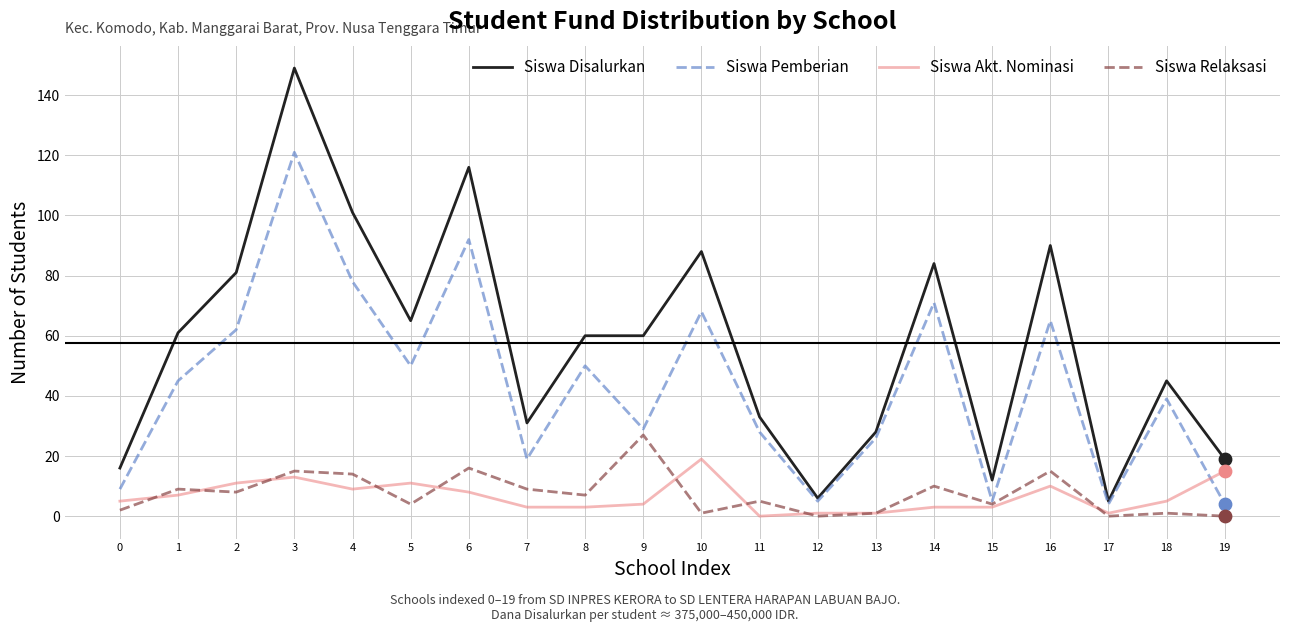

At which category is the sum across all series the highest?

3